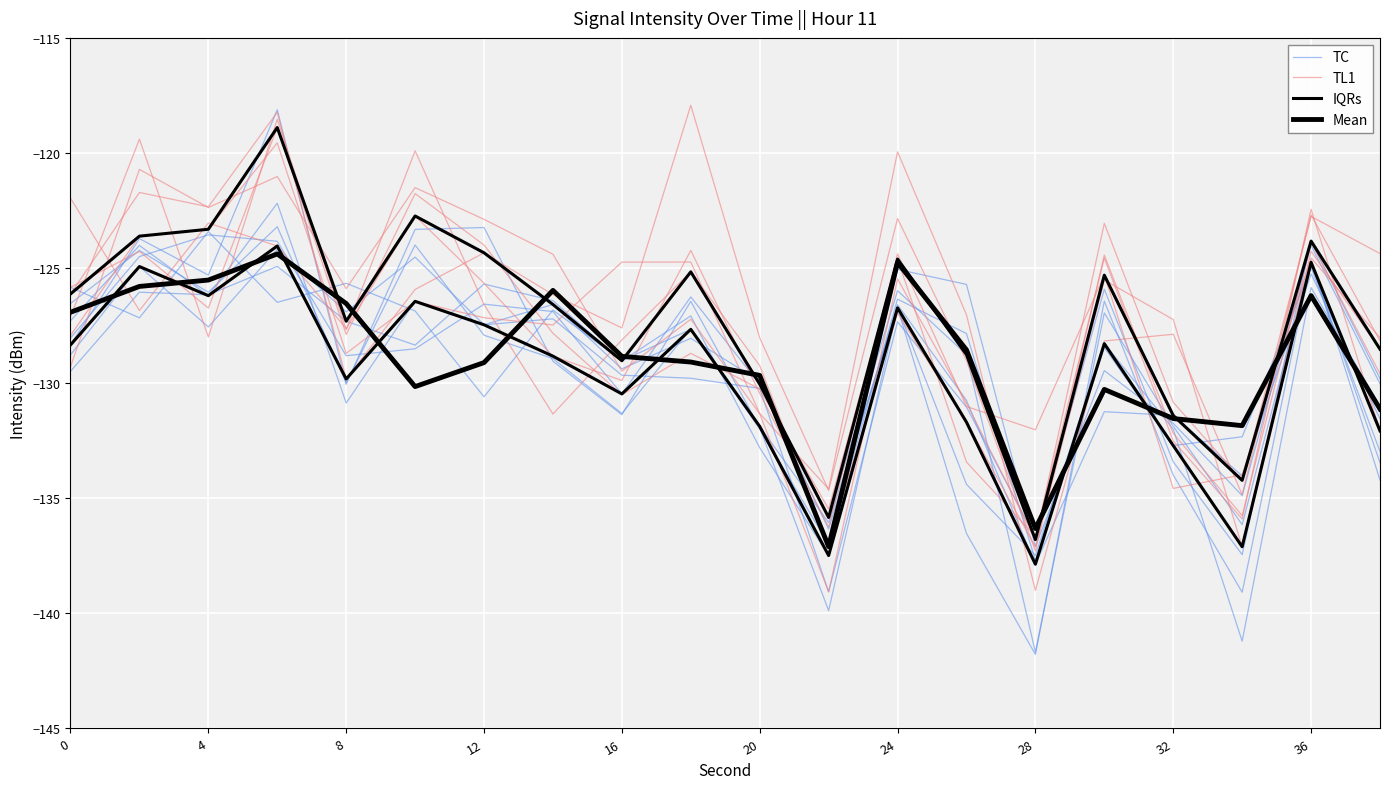

What are all the series names shown in the legend?

TC, TL1, IQRs, Mean